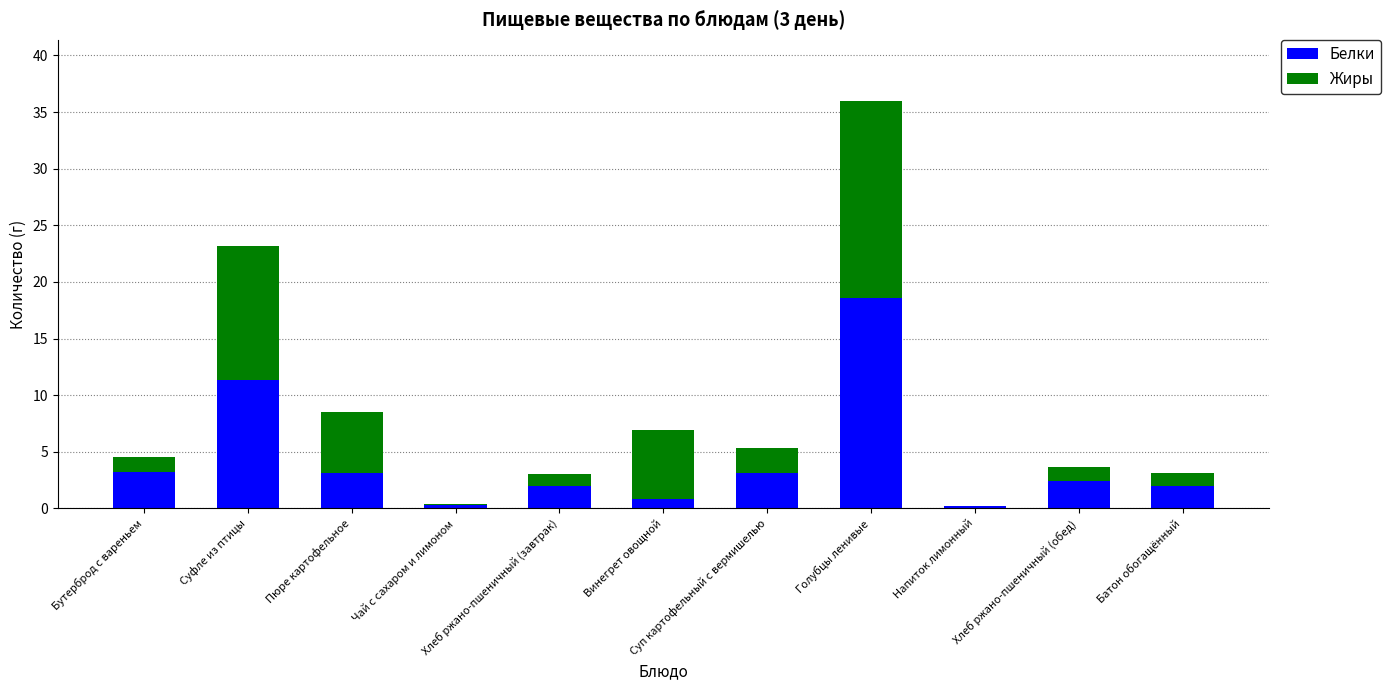

What is the highest value of the Белки series?

18.6